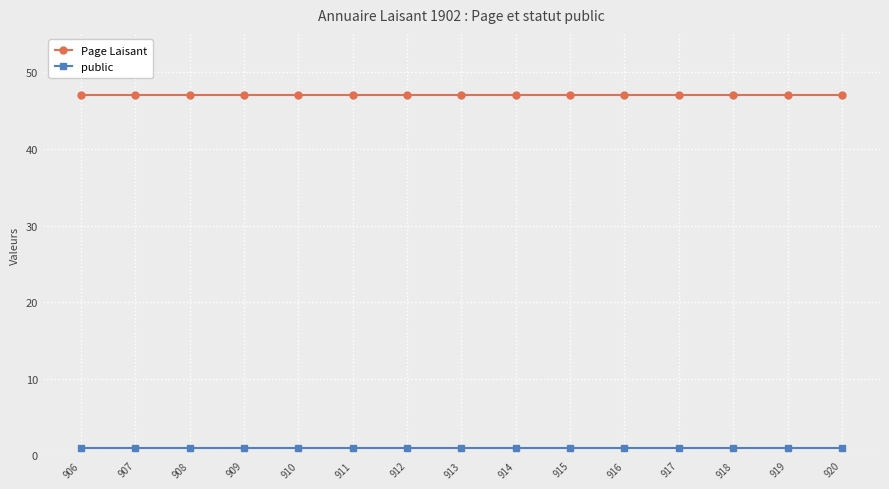

What is the difference between the highest and lowest values at 912?

46